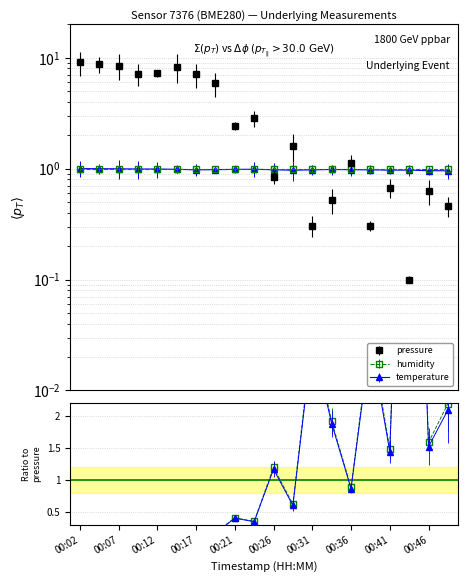

List the labels in order of temperature value, largest first.

00:02, 00:04, 00:07, 00:09, 00:12, 00:24, 00:14, 00:21, 00:34, 00:19, 00:36, 00:26, 00:17, 00:31, 00:39, 00:44, 00:41, 00:29, 00:46, 00:49